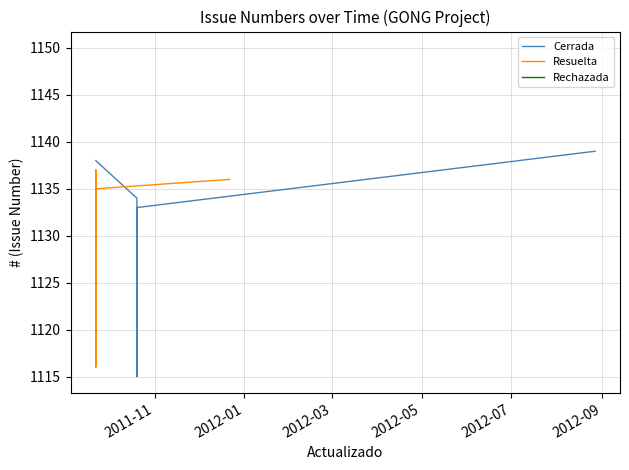

Which series has the largest range (max minus min)?

Cerrada